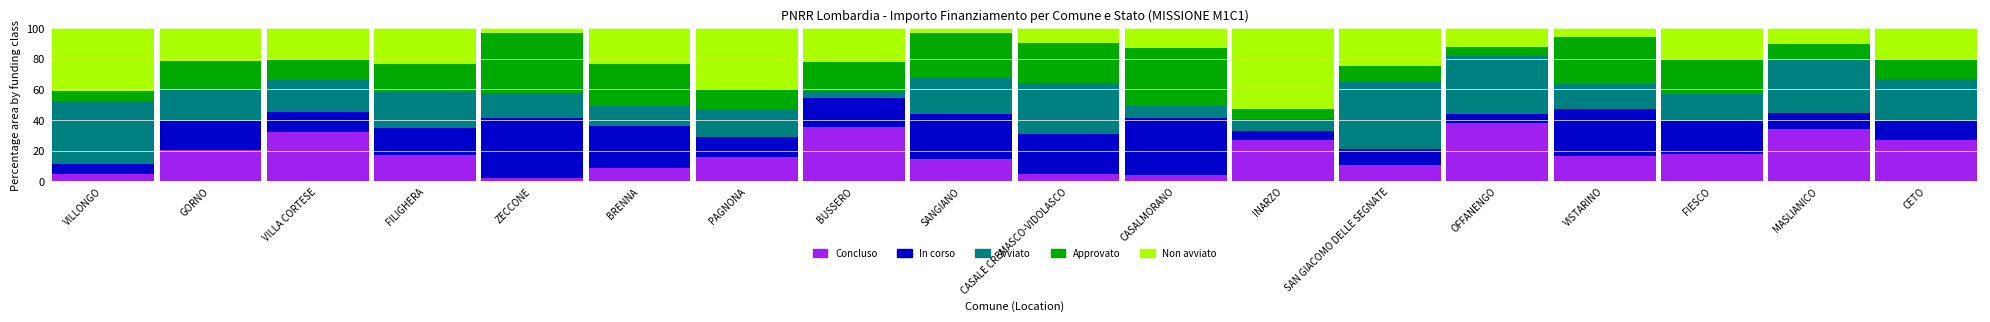

What is the total value across all series at BRENNA?

100.0